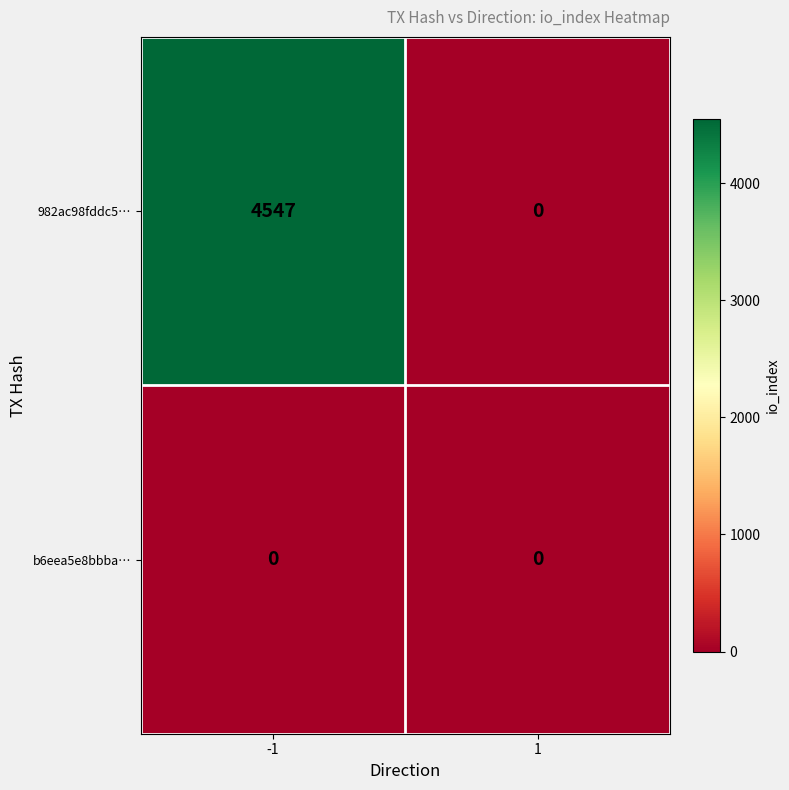

What is the maximum value shown in the chart?

4547